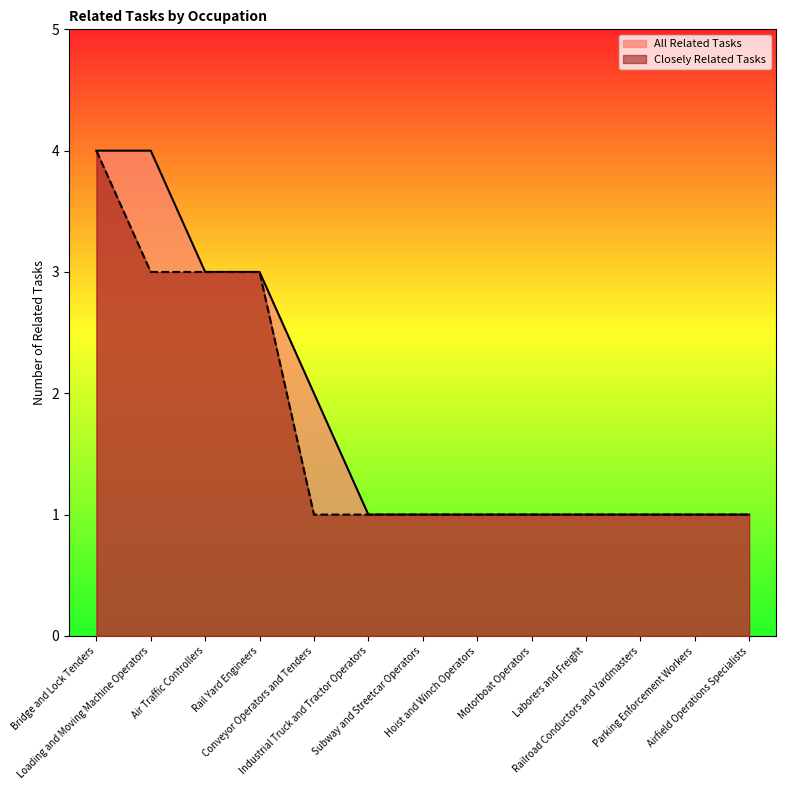

Rank the categories by value from highest to lowest.

Bridge and Lock Tenders, Loading and Moving Machine Operators, Air Traffic Controllers, Rail Yard Engineers, Conveyor Operators and Tenders, Industrial Truck and Tractor Operators, Subway and Streetcar Operators, Hoist and Winch Operators, Motorboat Operators, Laborers and Freight, Railroad Conductors and Yardmasters, Parking Enforcement Workers, Airfield Operations Specialists